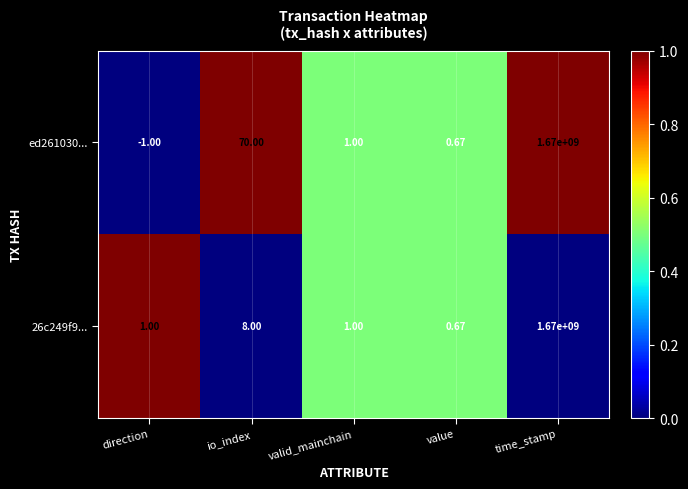

List the labels in order of ed261030... value, smallest first.

direction, value, valid_mainchain, io_index, time_stamp